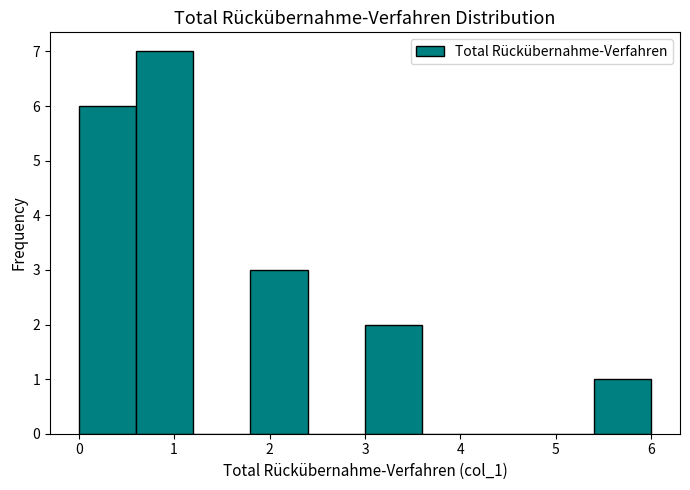

Which range on the x-axis has the tallest bar?

0.6 to 1.2